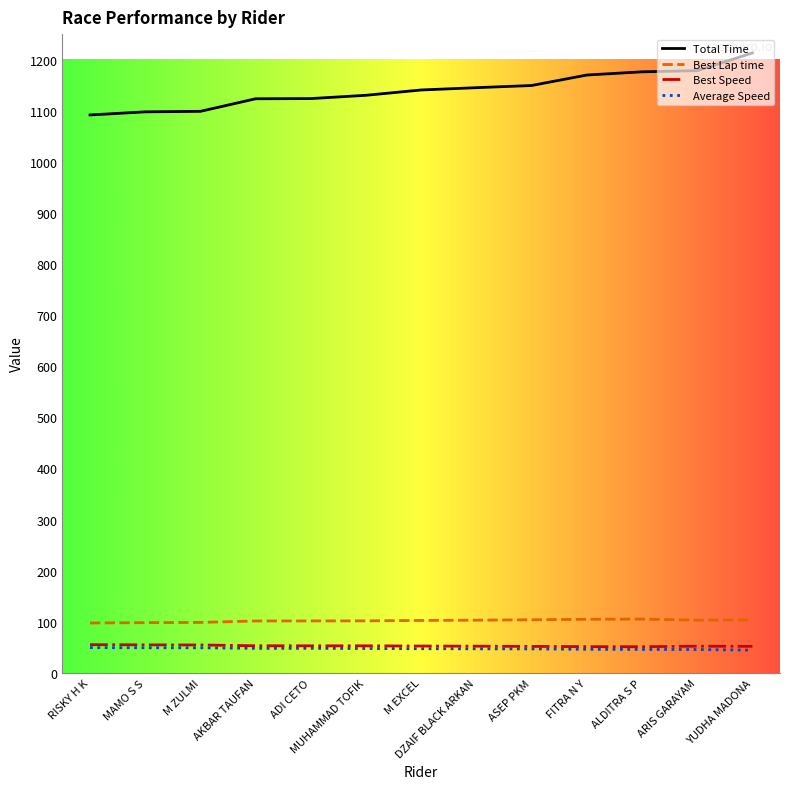

The value of Best Lap time at FITRA N Y is 104.9. True or false?

True